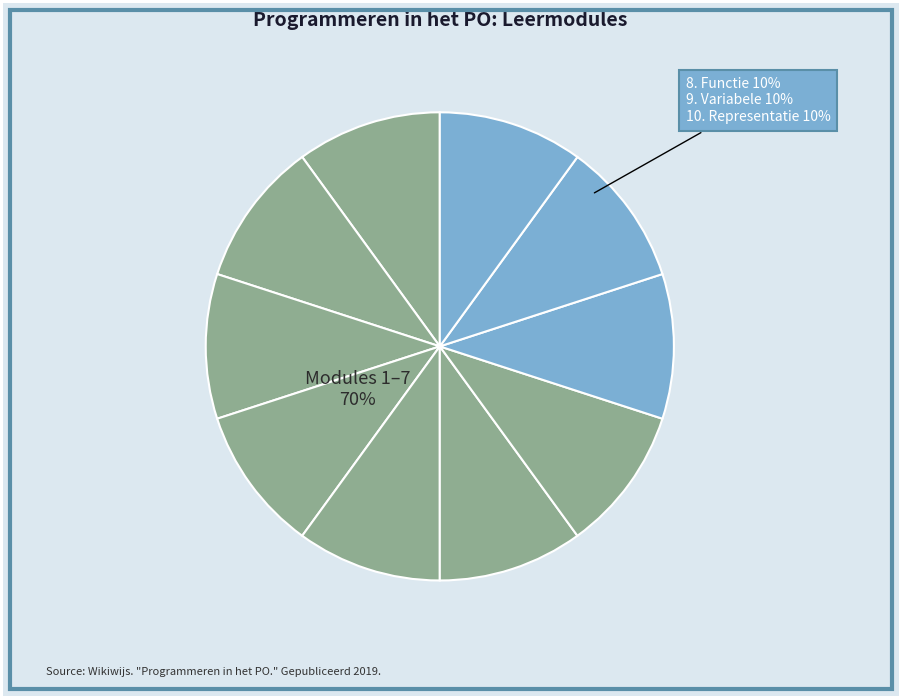

How much of the chart is everything except 7. Abstractie?

90.0%